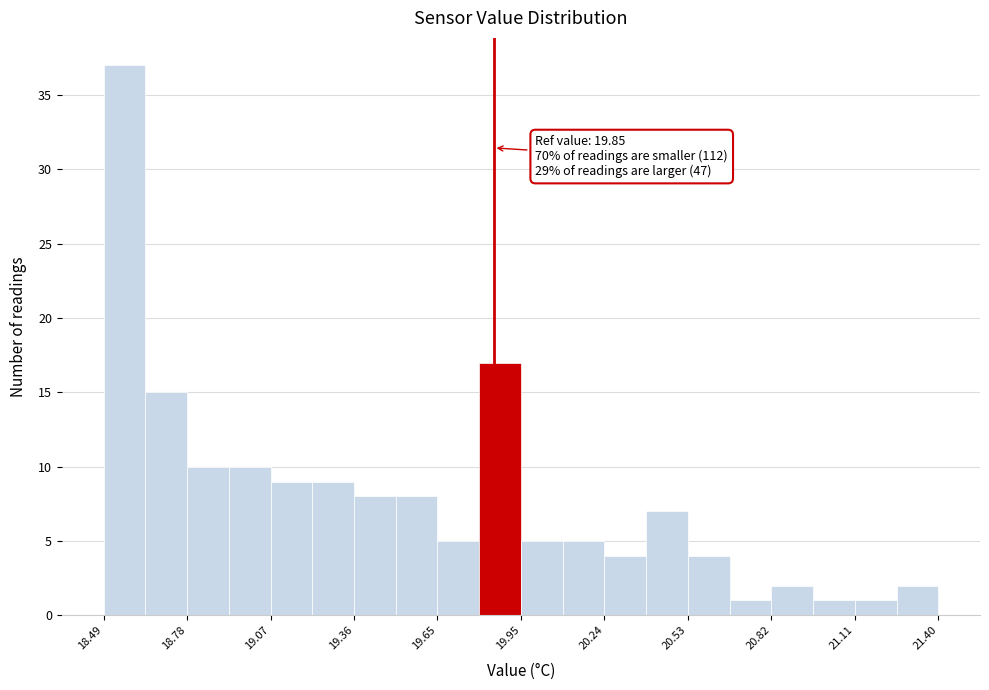

Around what value on the x-axis is the tallest bar? Give the approximate position of its centre, as read against the axis.

18.55